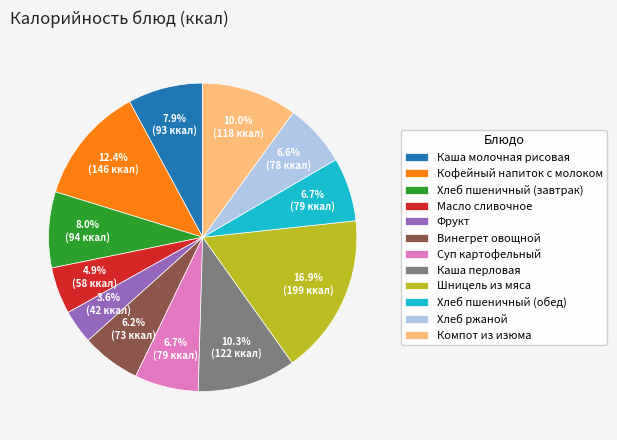

Combined, what portion of the pie is Фрукт and Масло сливочное?

8.5%